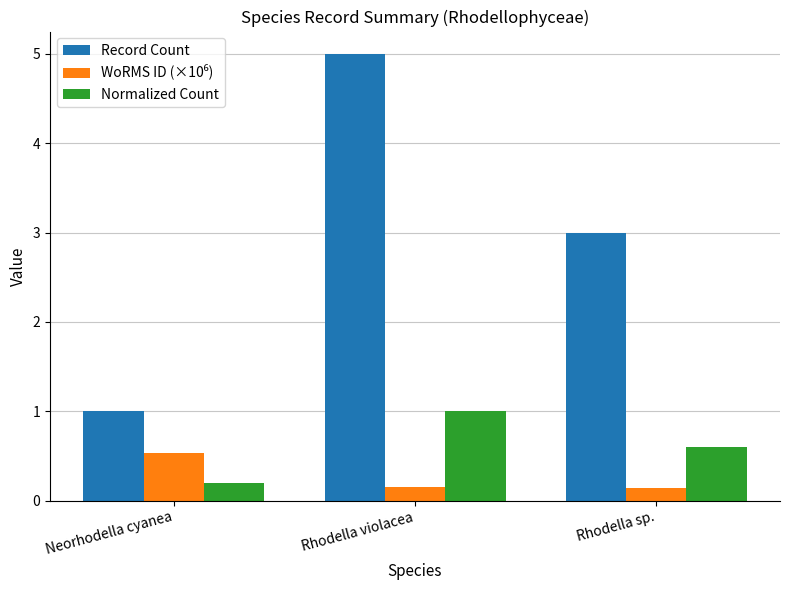

How many groups of bars are there?

3